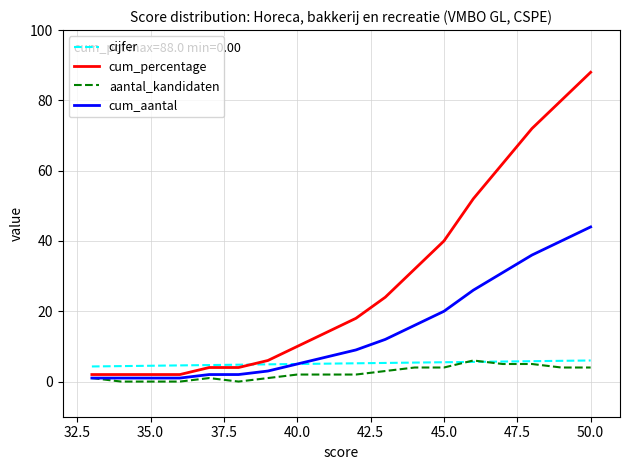

At how many categories does at least one series exceed 48?

5